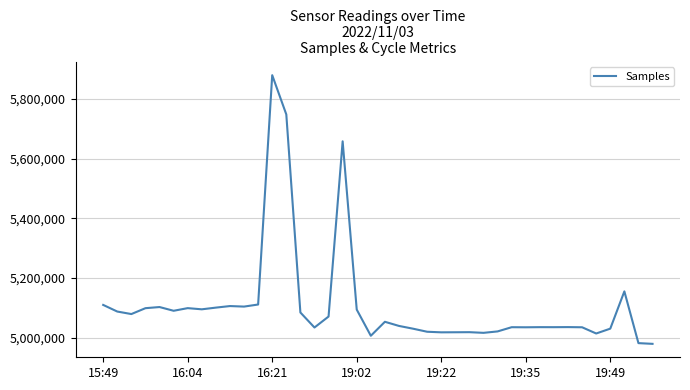

What is the greatest value displayed?

5879236